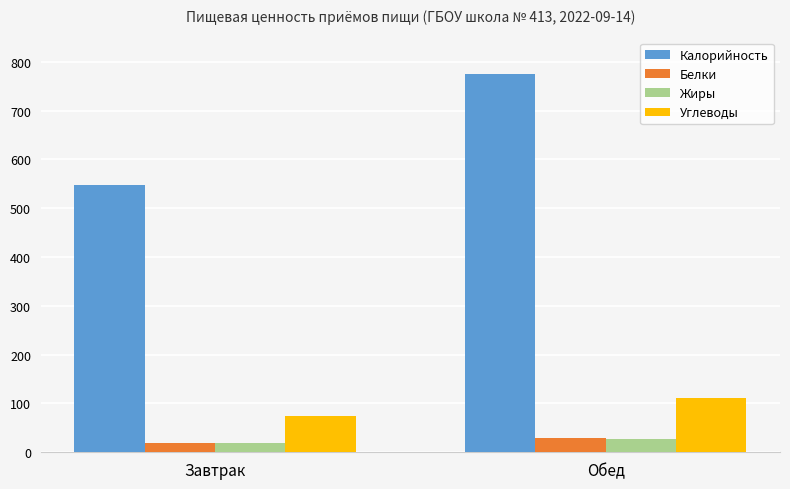

Which series has the largest total across all categories?

Калорийность